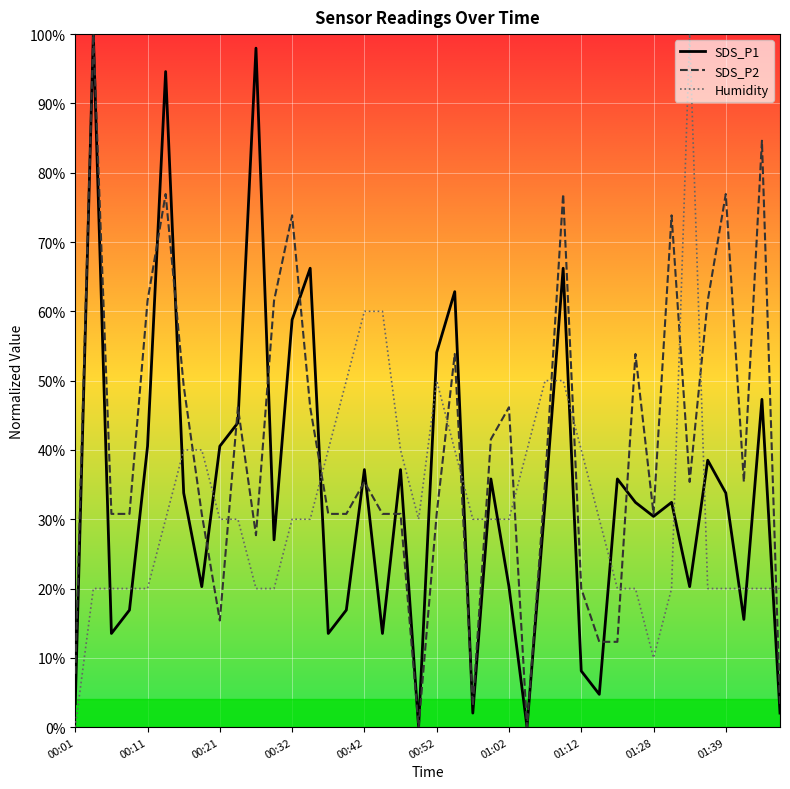

Does the chart have visible grid lines?

Yes